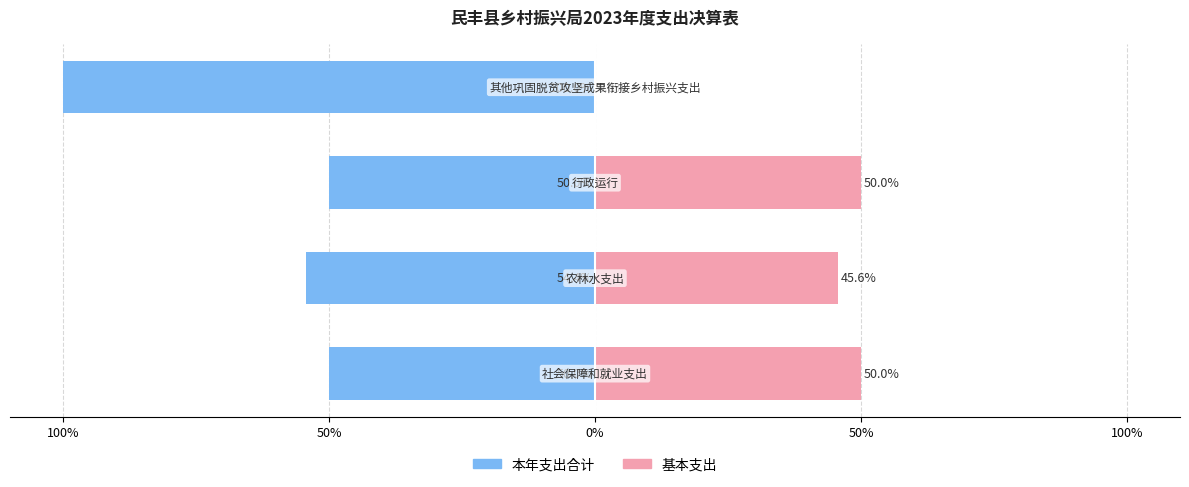

Is it true that 基本支出 equals 45.6 at 50%?

True